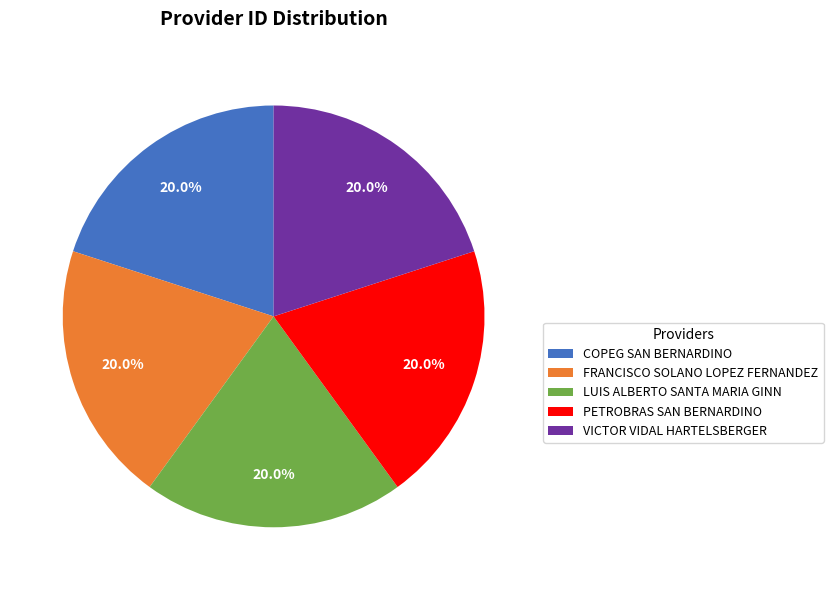

Do PETROBRAS SAN BERNARDINO and VICTOR VIDAL HARTELSBERGER together represent more than half of the pie?

No